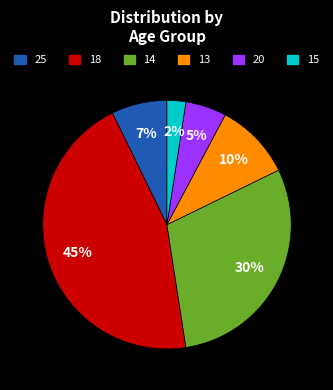

The 20 slice represents 5% of the pie. True or false?

True